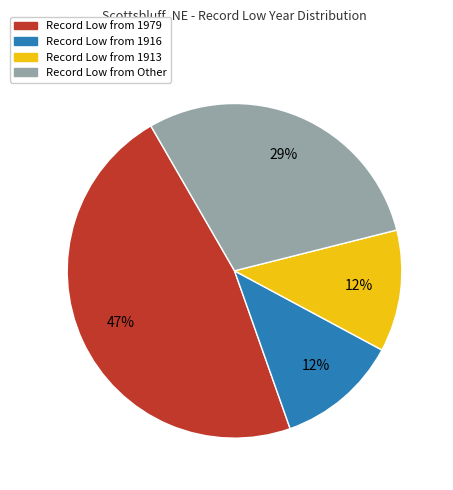

To the nearest percent, what is the average slice percentage?

25%